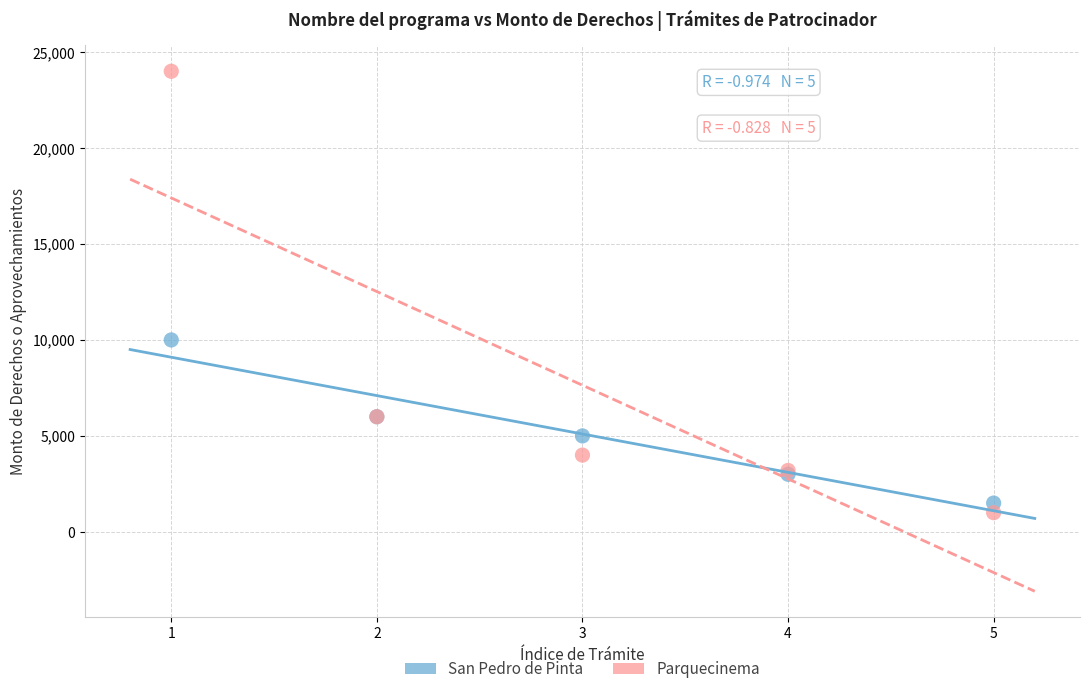

Which series has the largest Y range (max minus min)?

Parquecinema